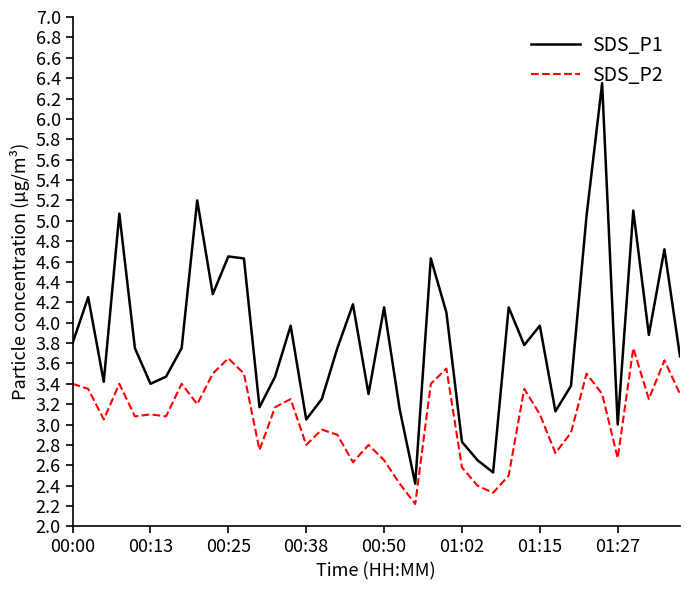

True or false: SDS_P2 and SDS_P1 intersect in this chart.

False